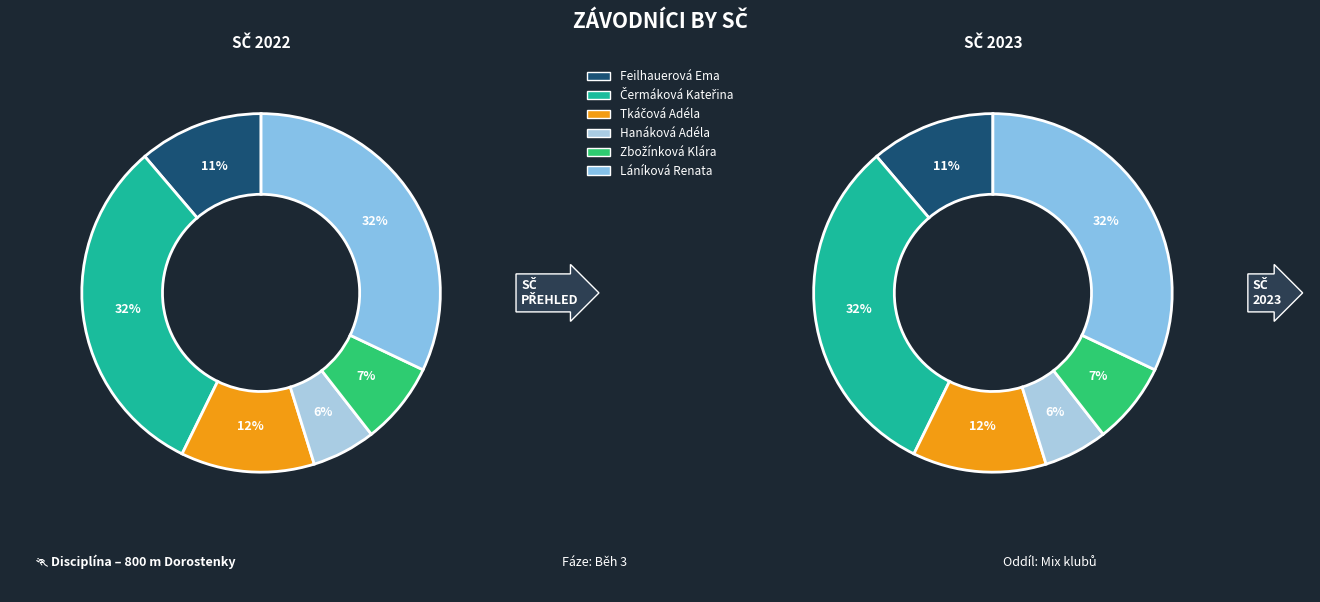

To the nearest percent, what is the combined percentage of Tkáčová Adéla and Čermáková Kateřina?

44%